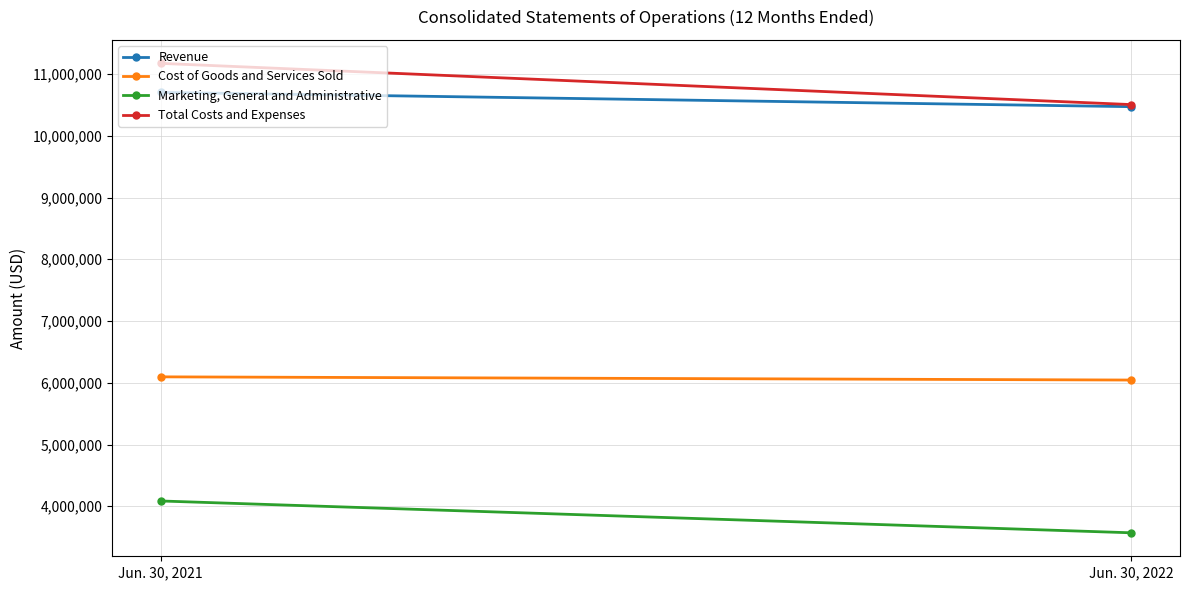

What is the minimum value for Cost of Goods and Services Sold?

6044399